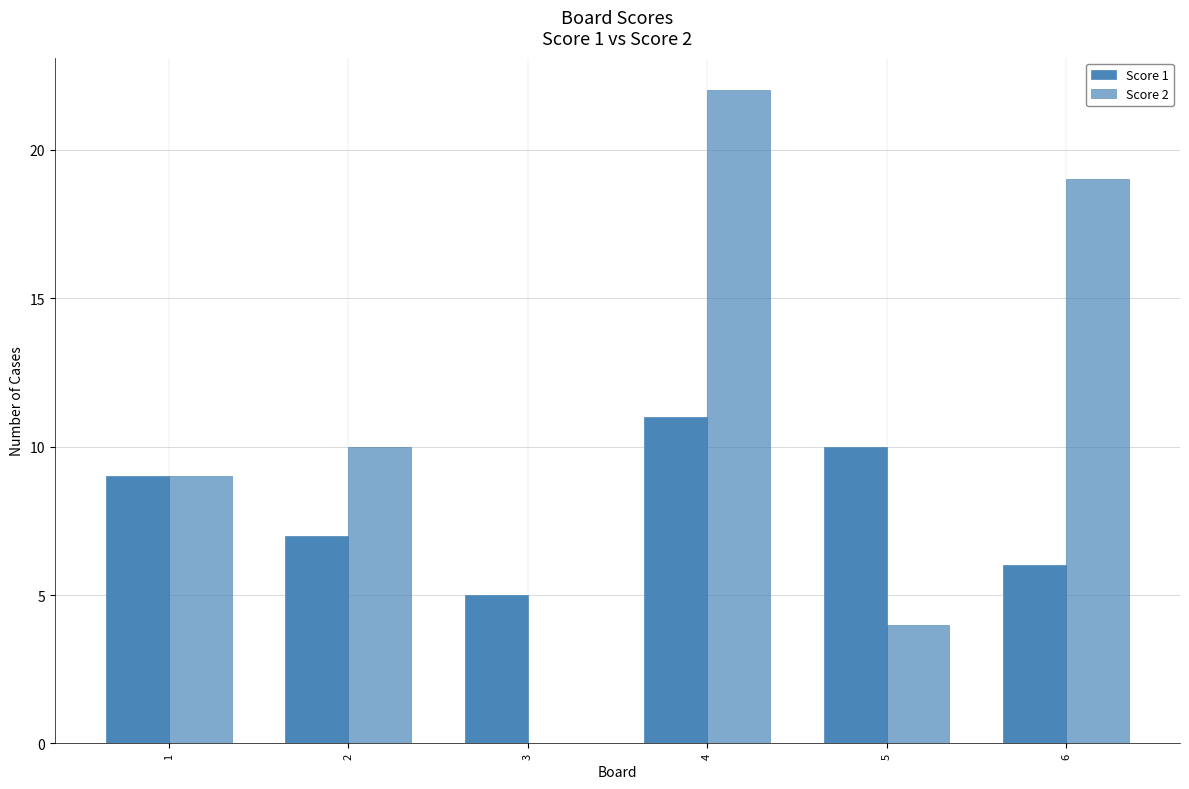

How many distinct data groups are displayed?

2